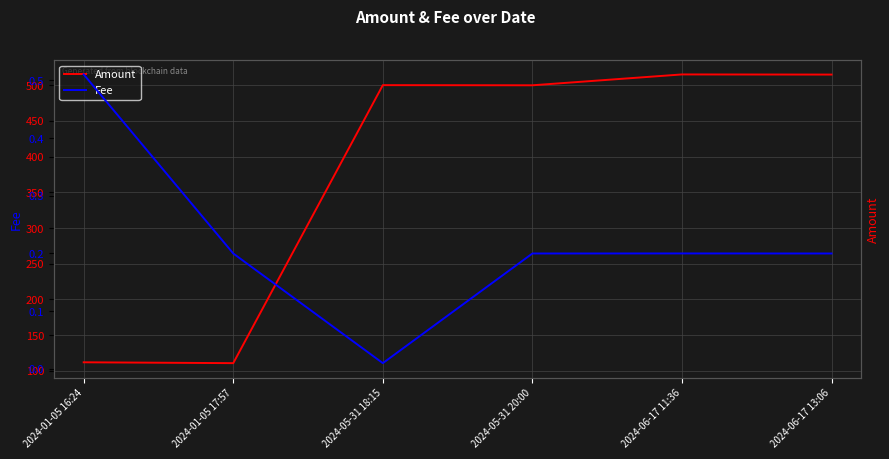

What is the difference between the Fee values at 2024-06-17 11:36 and 2024-05-31 18:15?

0.2